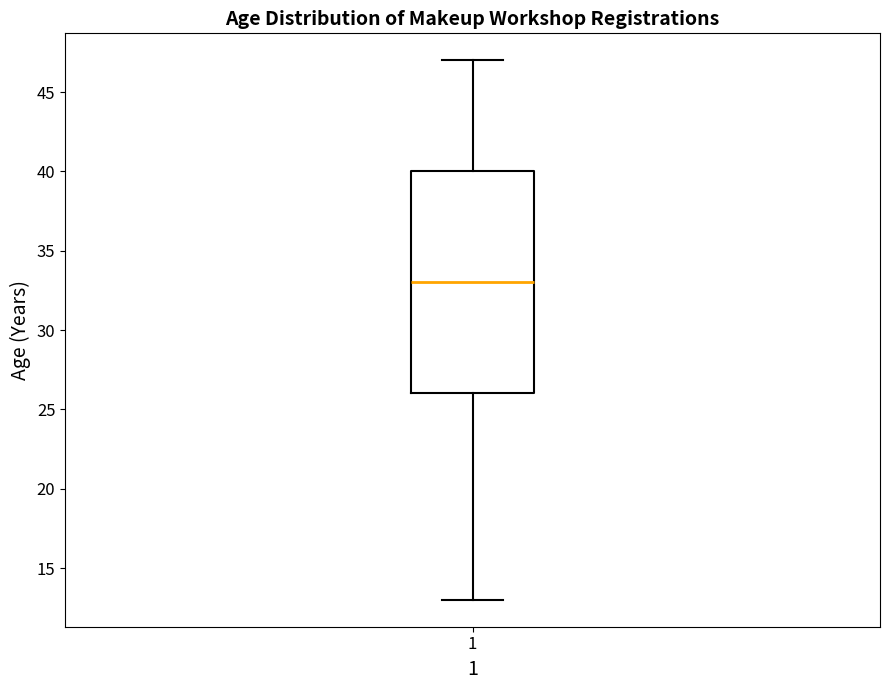

Where is the upper edge of the box at x = 1 on the y-axis? The values are not printed on the chart, so give them approximately, as read against the axis.

40